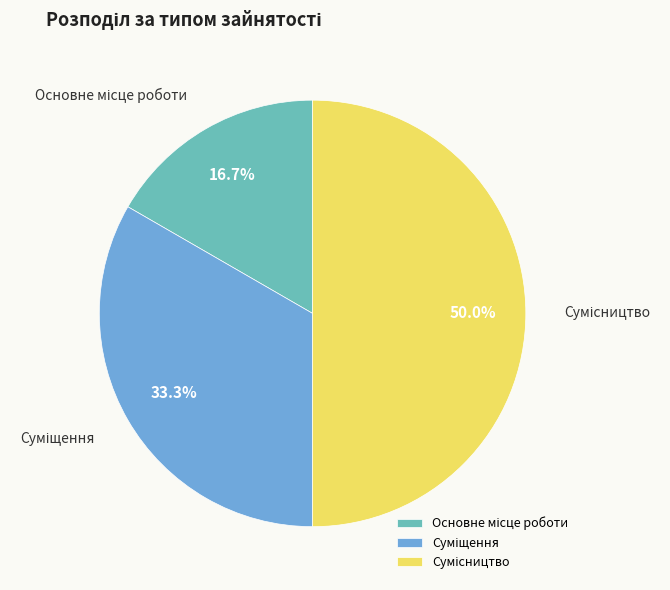

How many slices are in this pie chart?

3